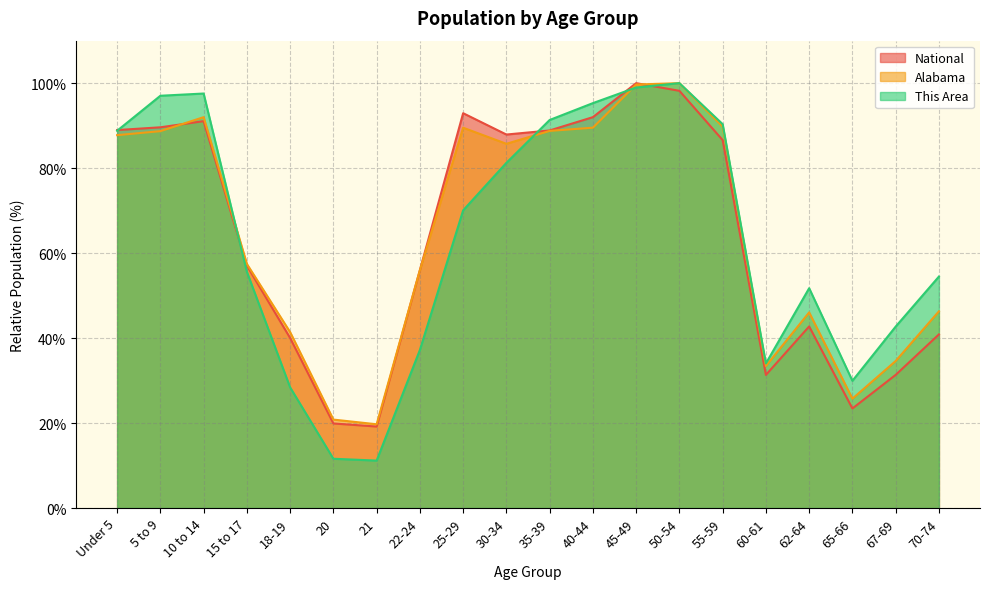

True or false: This Area and Alabama intersect in this chart.

True